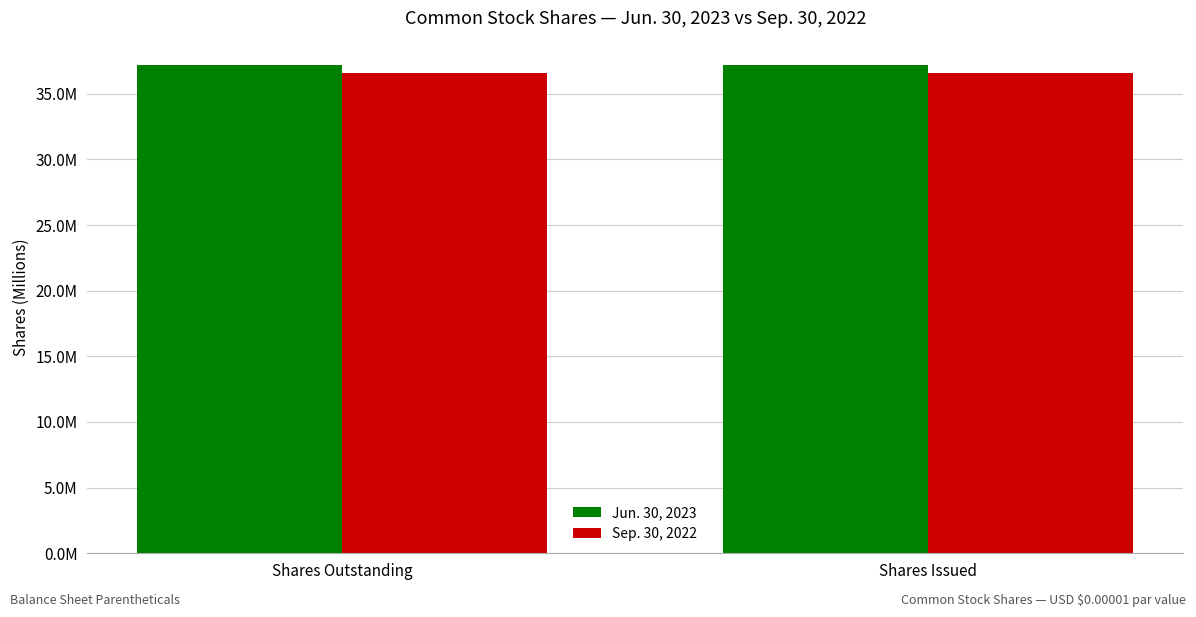

Which series has the widest spread of values?

Jun. 30, 2023